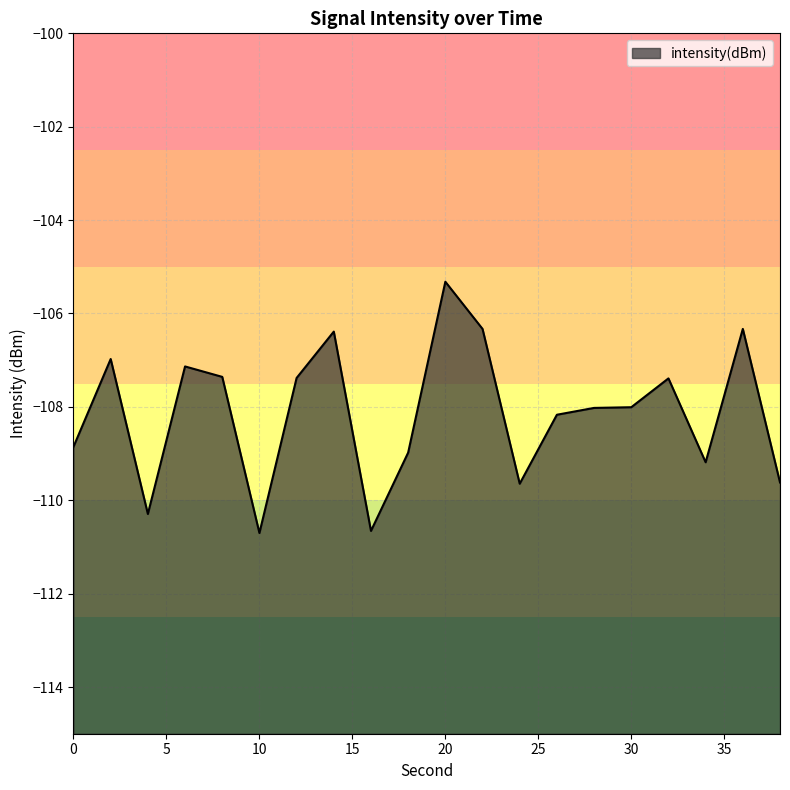

Reading left to right, extract all data points from this chart.

-108.9	-107.0	-110.3	-107.1	-107.4	-110.7	-107.4	-106.4	-110.7	-109.0	-105.3	-106.3	-109.6	-108.2	-108.0	-108.0	-107.4	-109.2	-106.3	-109.6